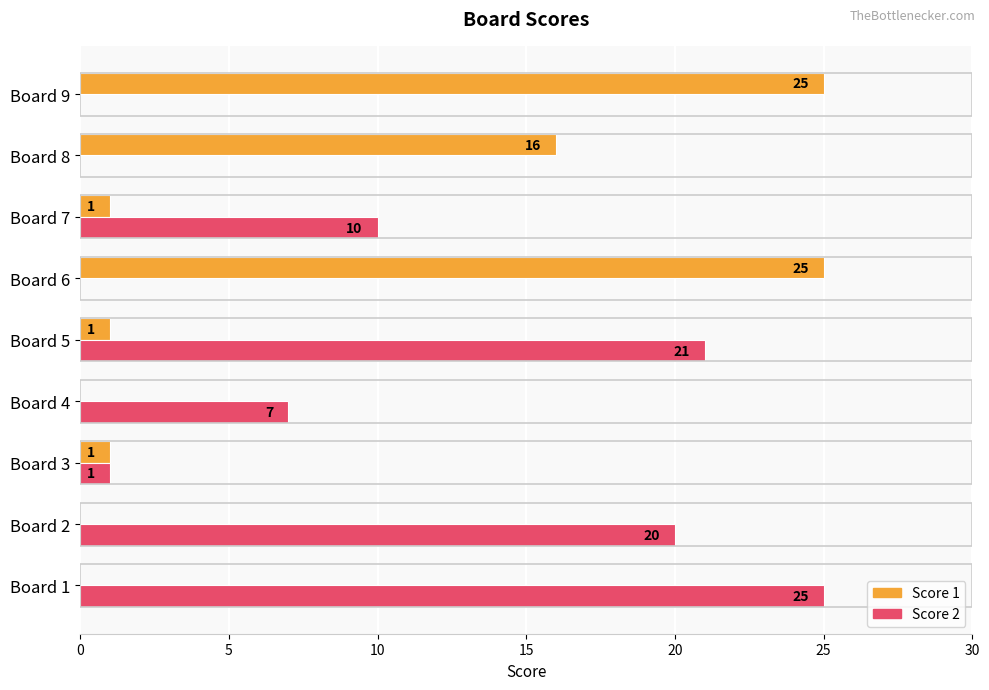

What is the average value of the Score 2 series?

9